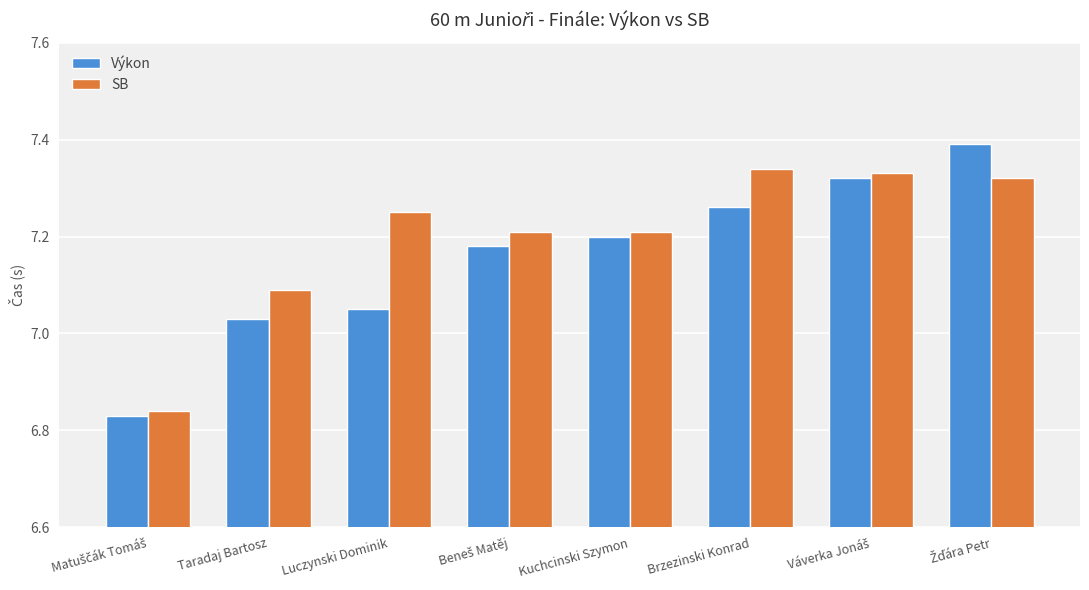

What is the label of the 3rd bar from the right?

Brzezinski Konrad